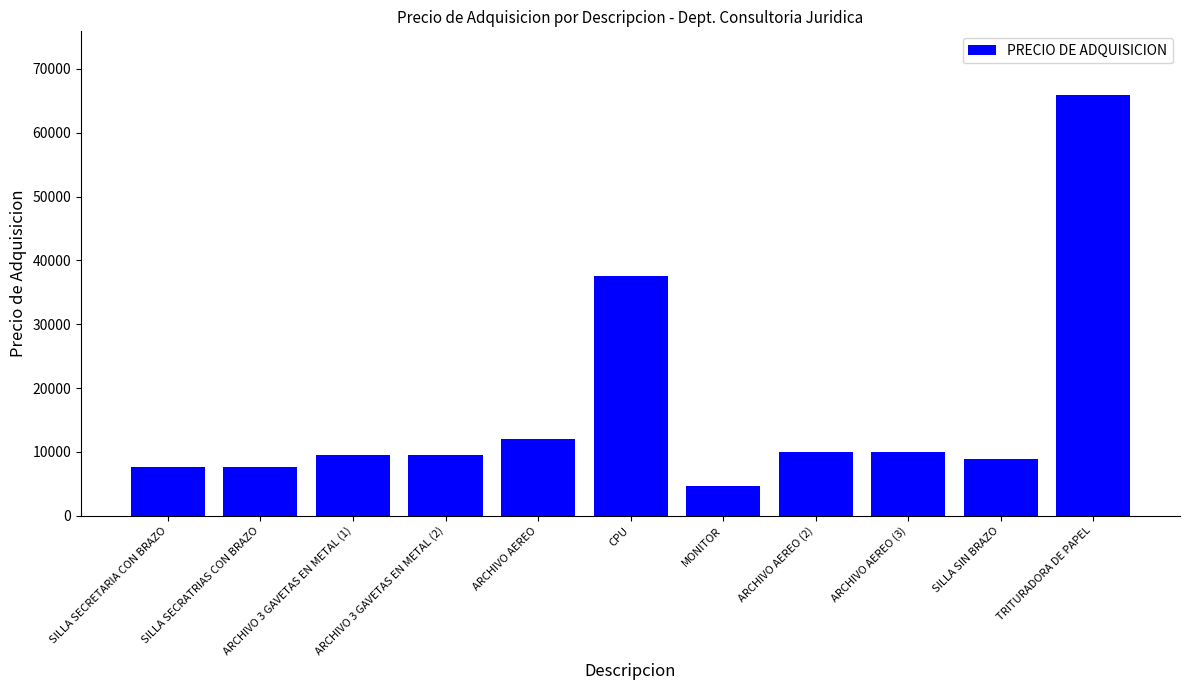

At which label is the value closest to 35280?

CPU